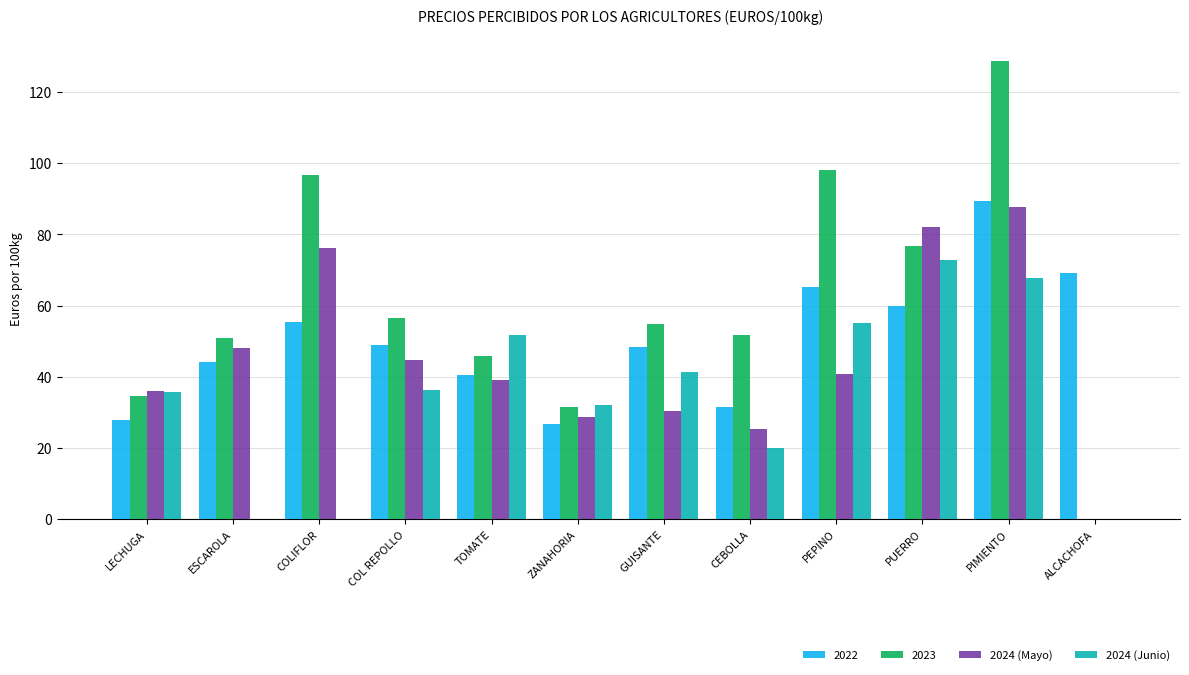

Which series has the largest total across all categories?

2023